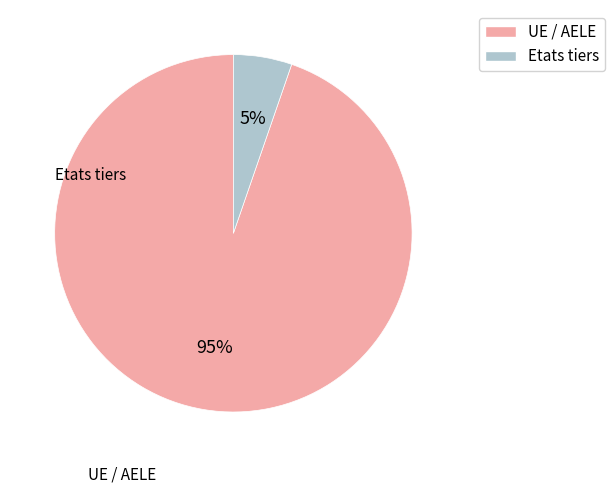

What is the ratio of the value at Etats tiers to the value at UE / AELE?

0.1